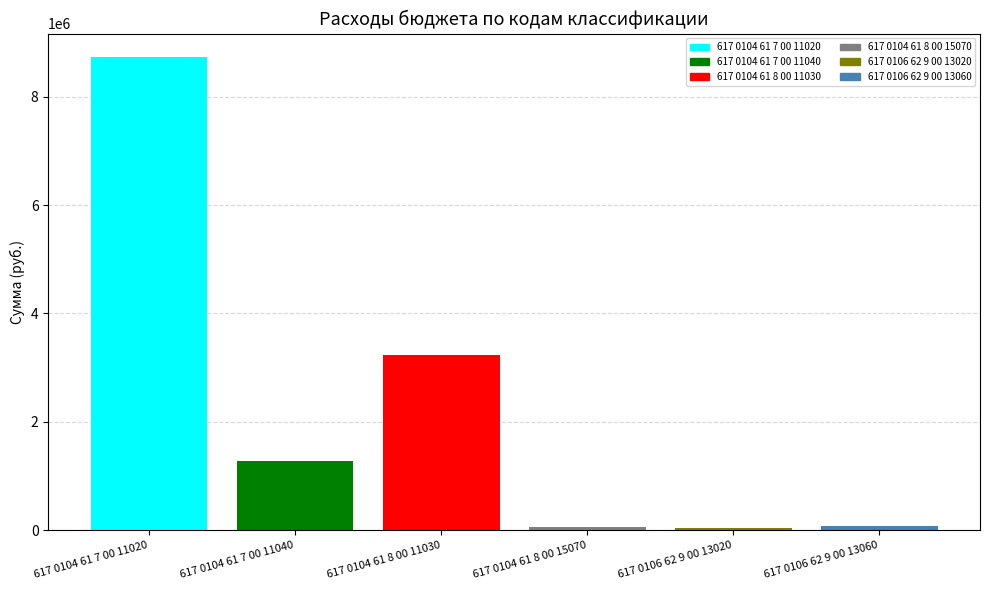

What is the greatest value displayed?

8728000